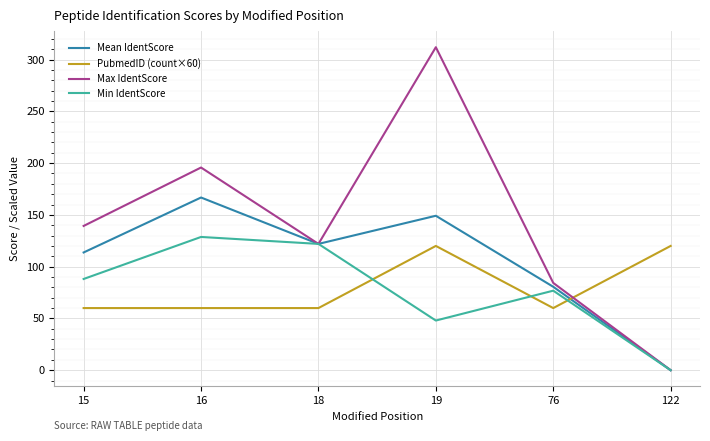

Between which two adjacent categories do PubmedID (count×60) and Mean IdentScore first intersect?

76 and 122